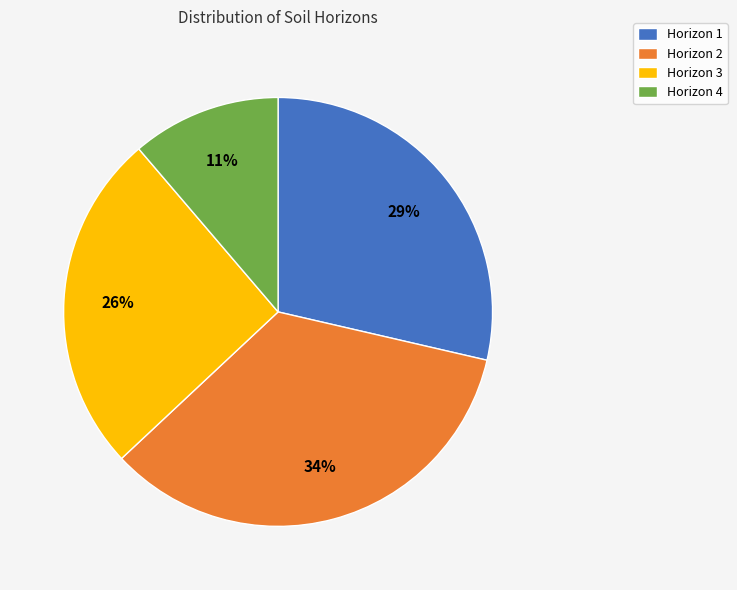

Combined, do Horizon 1 and Horizon 4 account for over 50%?

No